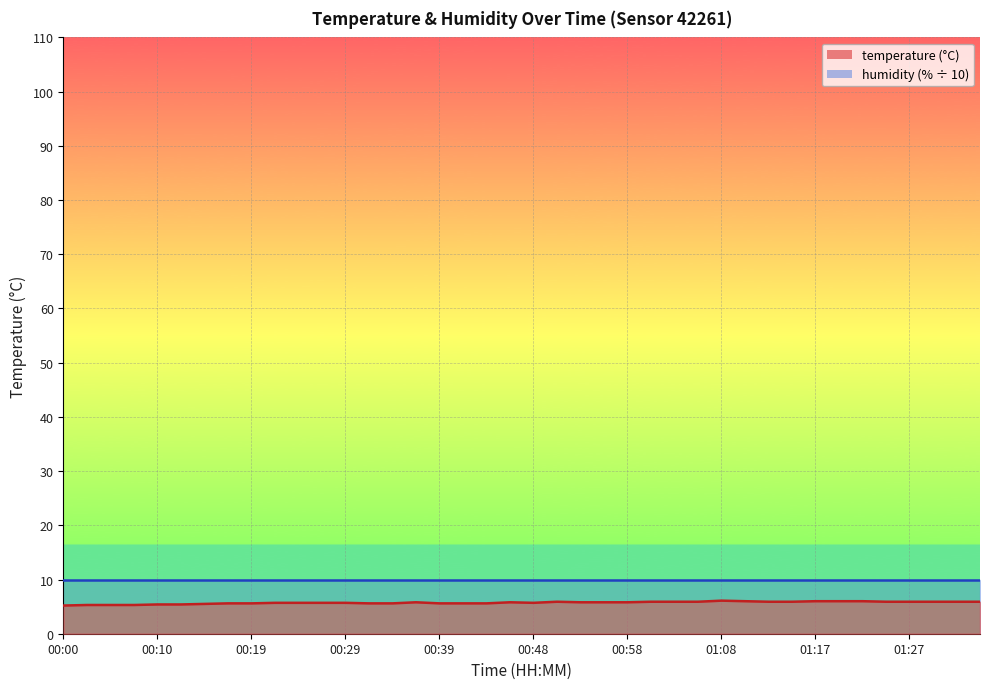

How many categories are shown in the chart?

40